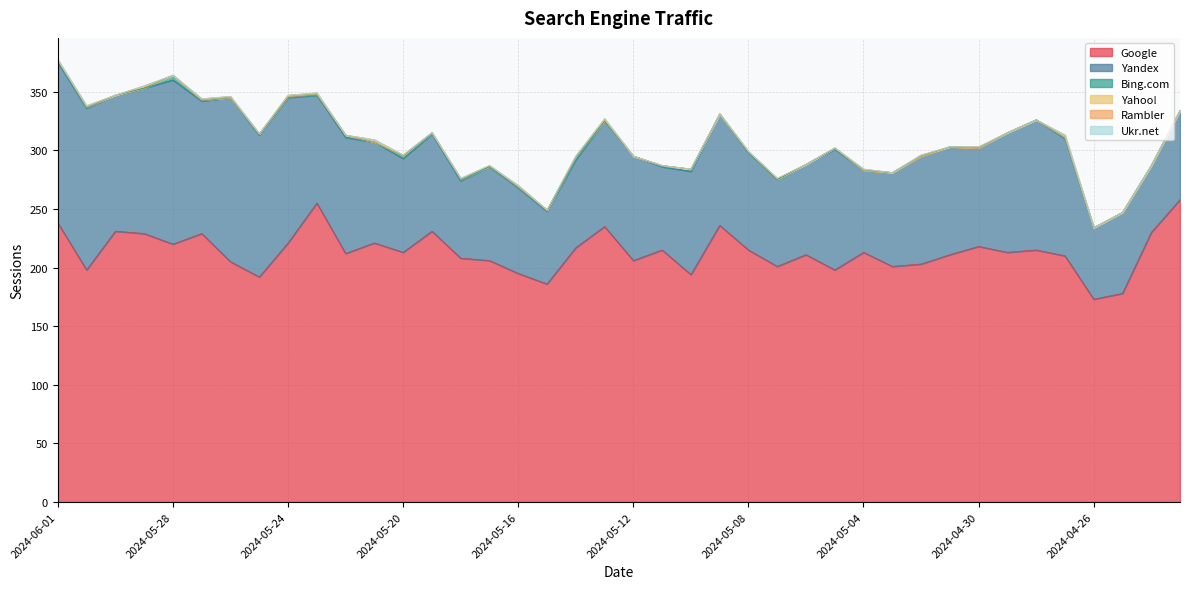

True or false: Yahoo! has more than 1 interior local peaks.

True